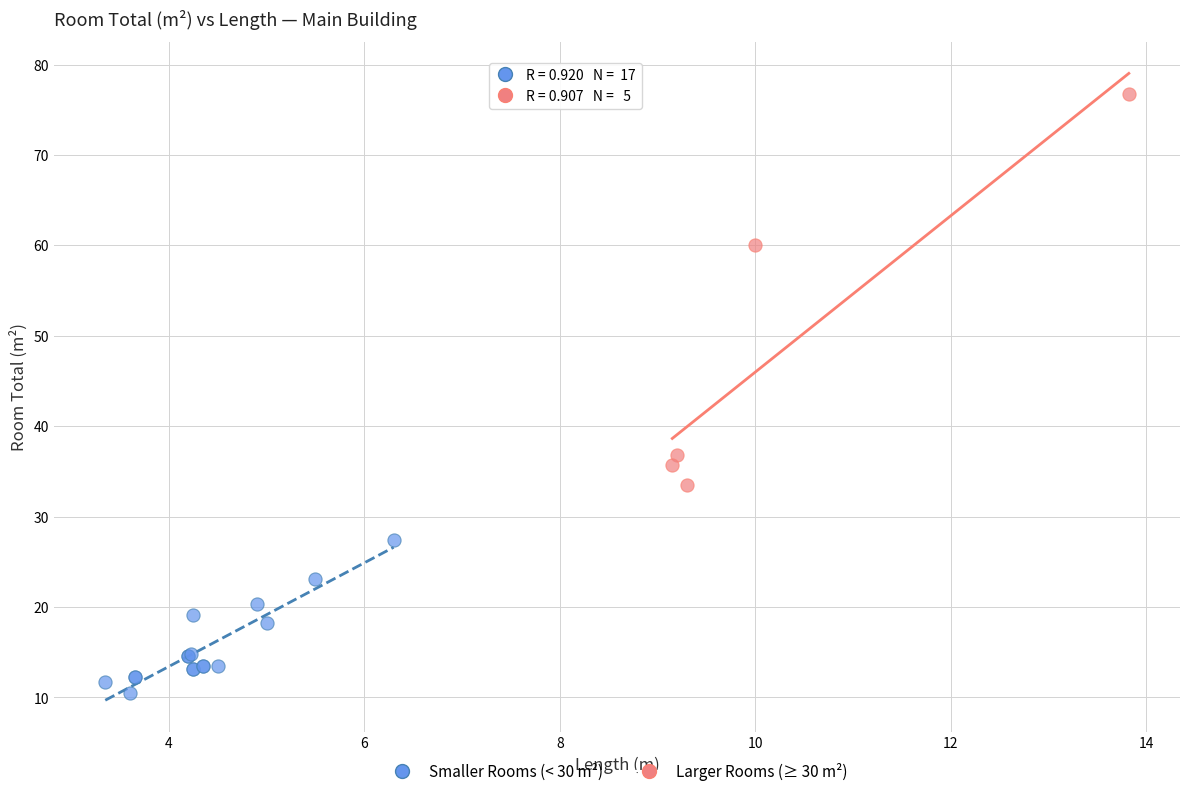

What are all the series names shown in the legend?

Smaller Rooms (< 30 m²), Larger Rooms (≥ 30 m²)